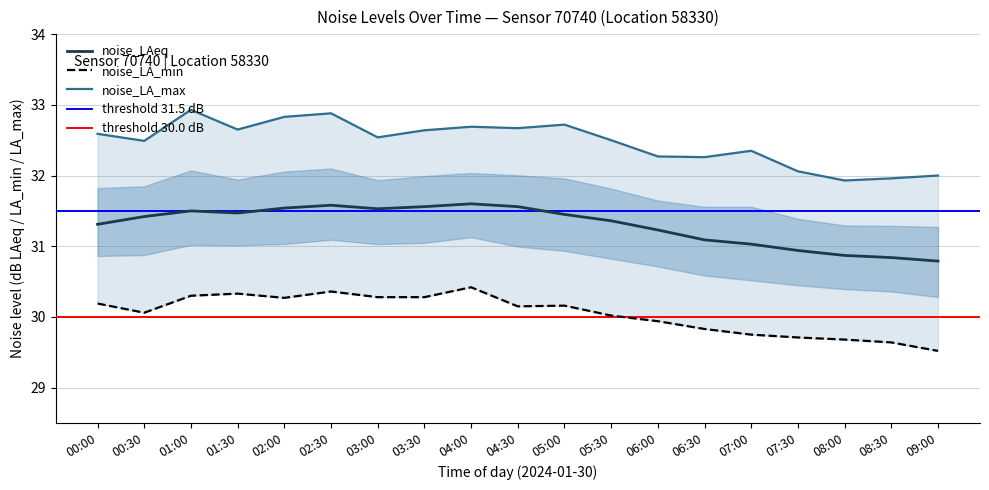

Reading left to right, list all the values displayed in this chart.

noise_LAeq: 31.3	31.4	31.5	31.5	31.5	31.6	31.5	31.6	31.6	31.6	31.4	31.4	31.2	31.1	31.0	30.9	30.9	30.8	30.8
noise_LA_min: 30.2	30.1	30.3	30.3	30.3	30.4	30.3	30.3	30.4	30.1	30.2	30.0	29.9	29.8	29.8	29.7	29.7	29.6	29.5
noise_LA_max: 32.6	32.5	32.9	32.6	32.8	32.9	32.5	32.6	32.7	32.7	32.7	32.5	32.3	32.3	32.4	32.1	31.9	32.0	32.0